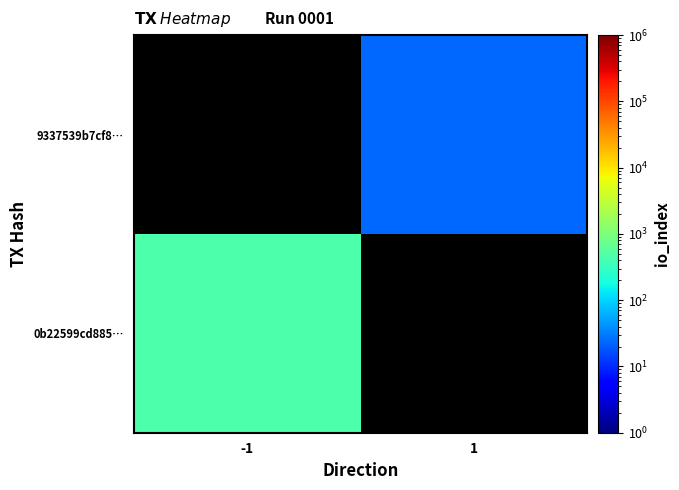

Between 1 and -1, which is larger?

-1